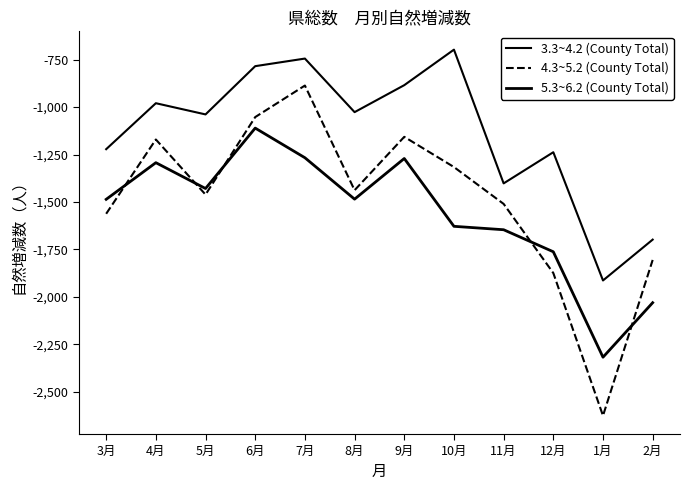

True or false: 3.3~4.2 (County Total) has a value of -565 at 9月.

False